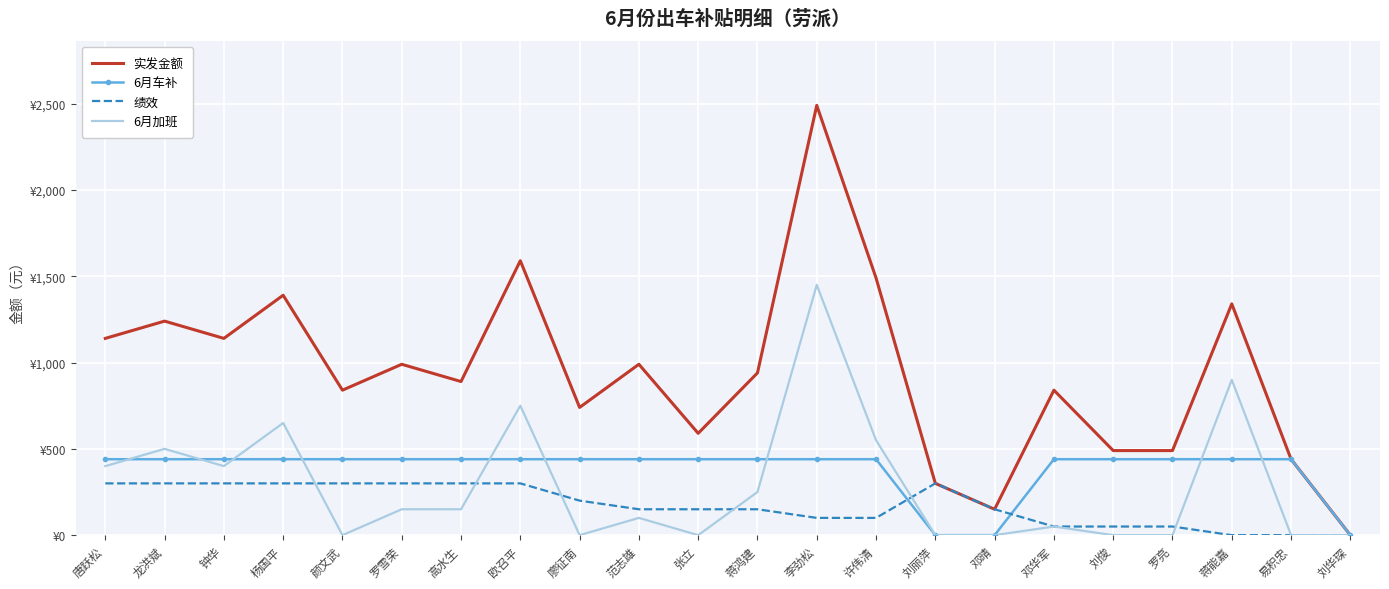

What are all the series names shown in the legend?

实发金额, 6月车补, 绩效, 6月加班